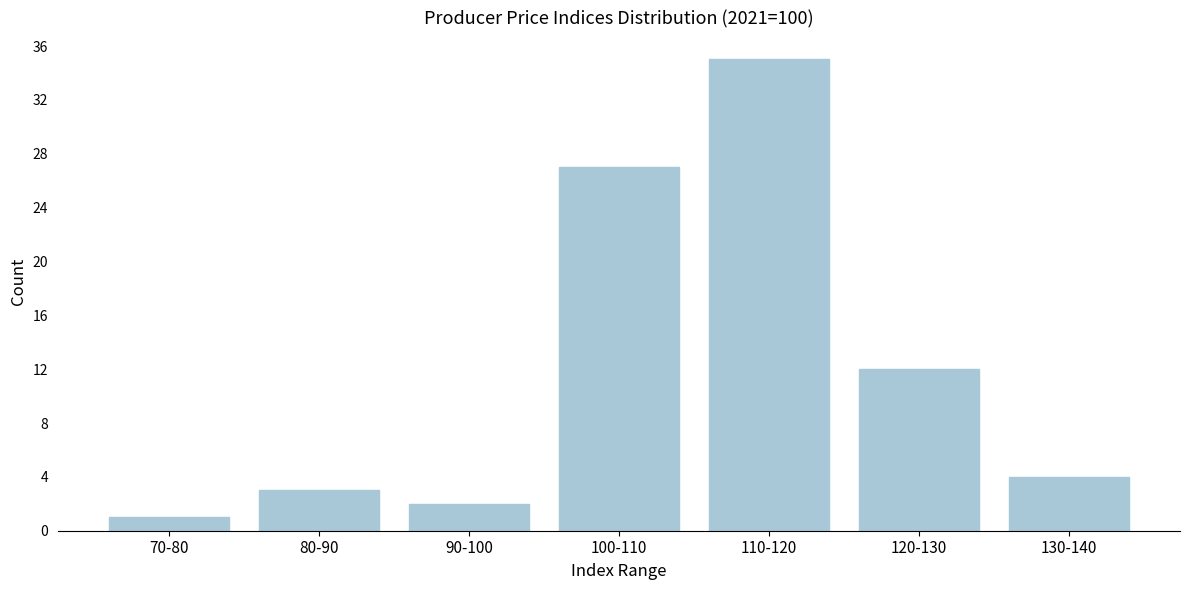

Reading left to right, list all the values displayed in this chart.

70-80=1	80-90=3	90-100=2	100-110=27	110-120=35	120-130=12	130-140=4